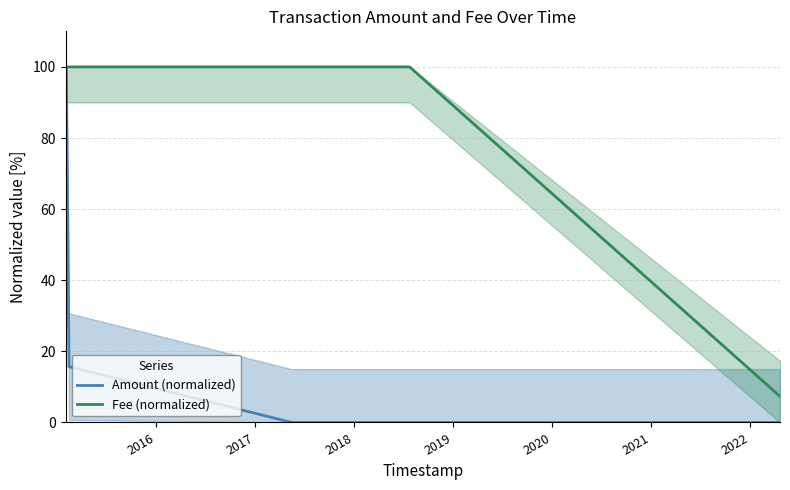

What is the difference between the maximum and second lowest values in the Amount (normalized) series?

100.0